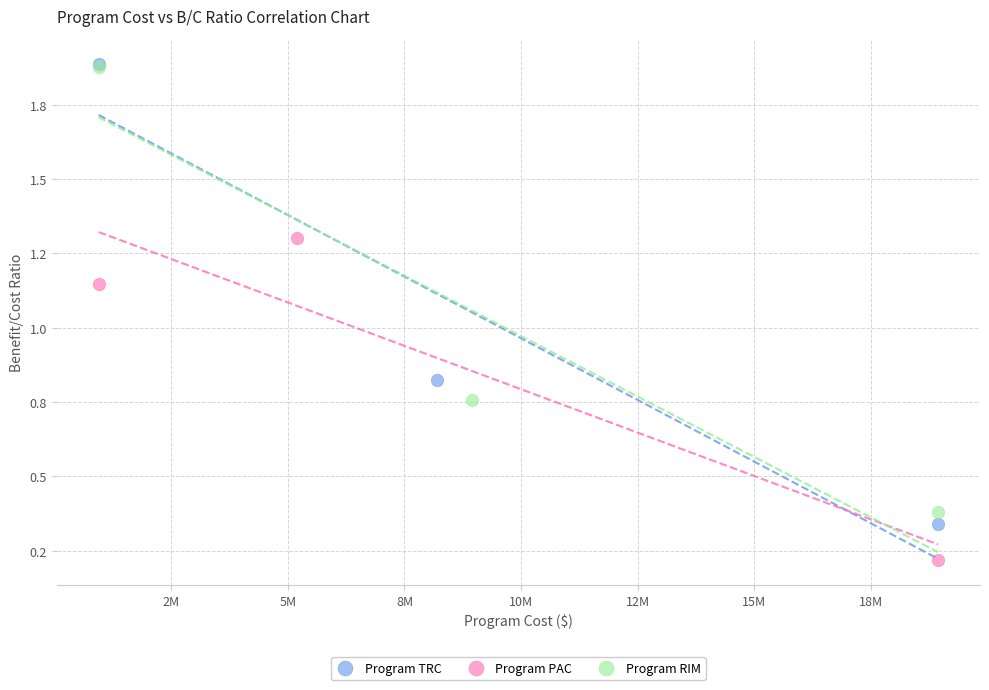

What are all the series names shown in the legend?

Program TRC, Program PAC, Program RIM